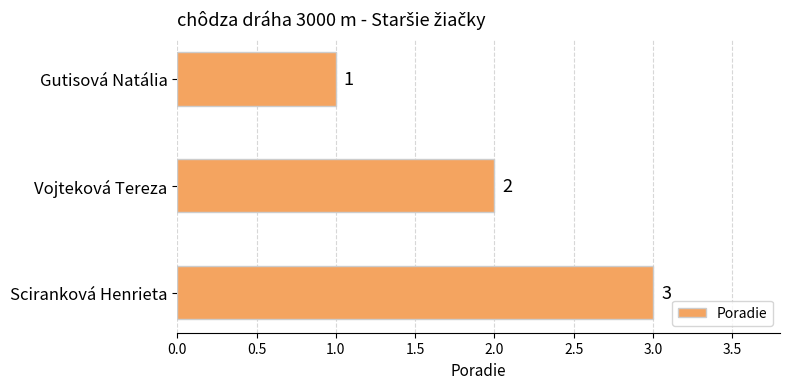

What is the change in value from Gutisová Natália to Sciranková Henrieta?

+2